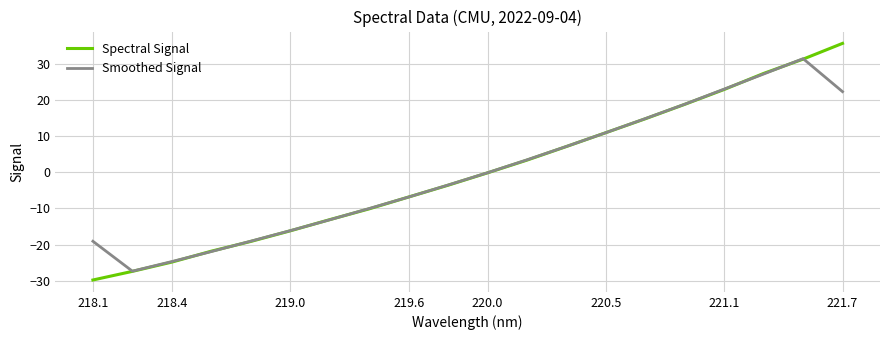

What is the minimum value for Smoothed Signal?

-27.4